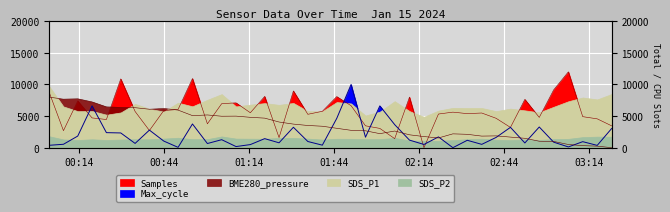

At how many categories does at least one series exceed 1237?

40